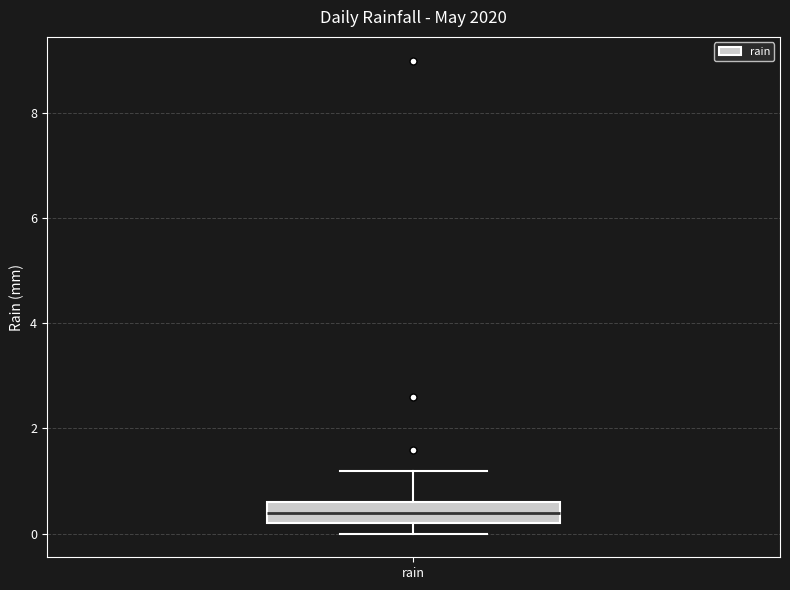

Where does the median line of the box for rain sit on the y-axis? The values are not printed on the chart, so give them approximately, as read against the axis.

0.4